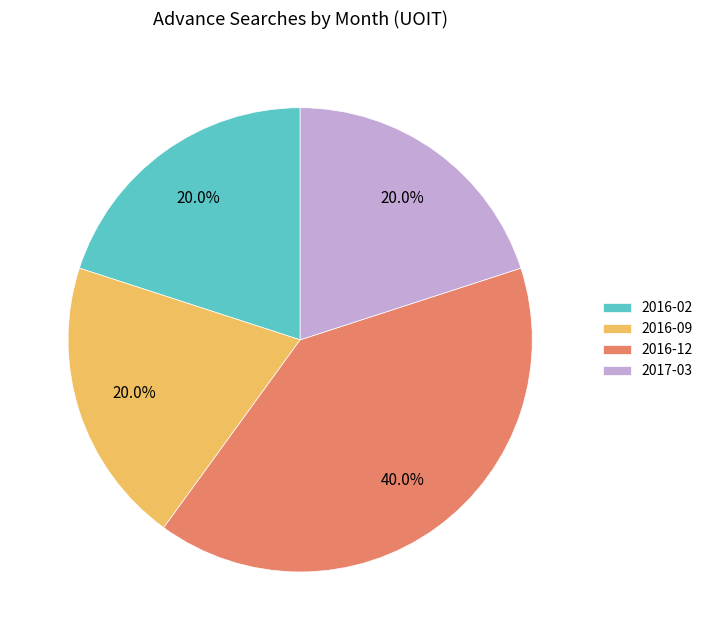

Combined, do 2016-09 and 2017-03 account for over 50%?

No